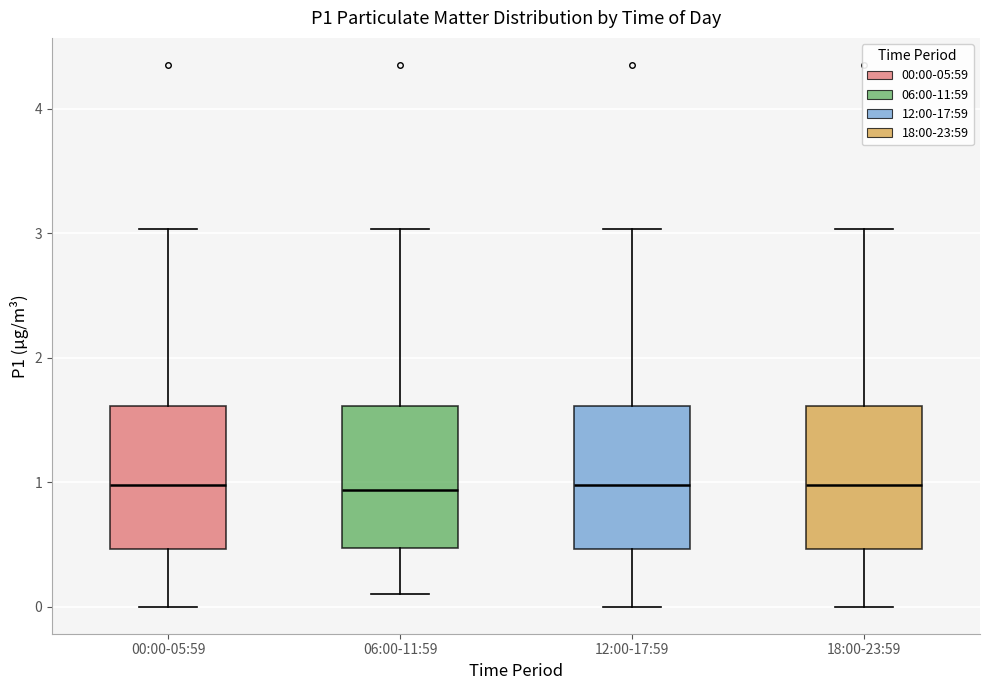

Where is the lower edge of the box for 18:00-23:59 on the y-axis? The values are not printed on the chart, so give them approximately, as read against the axis.

0.5